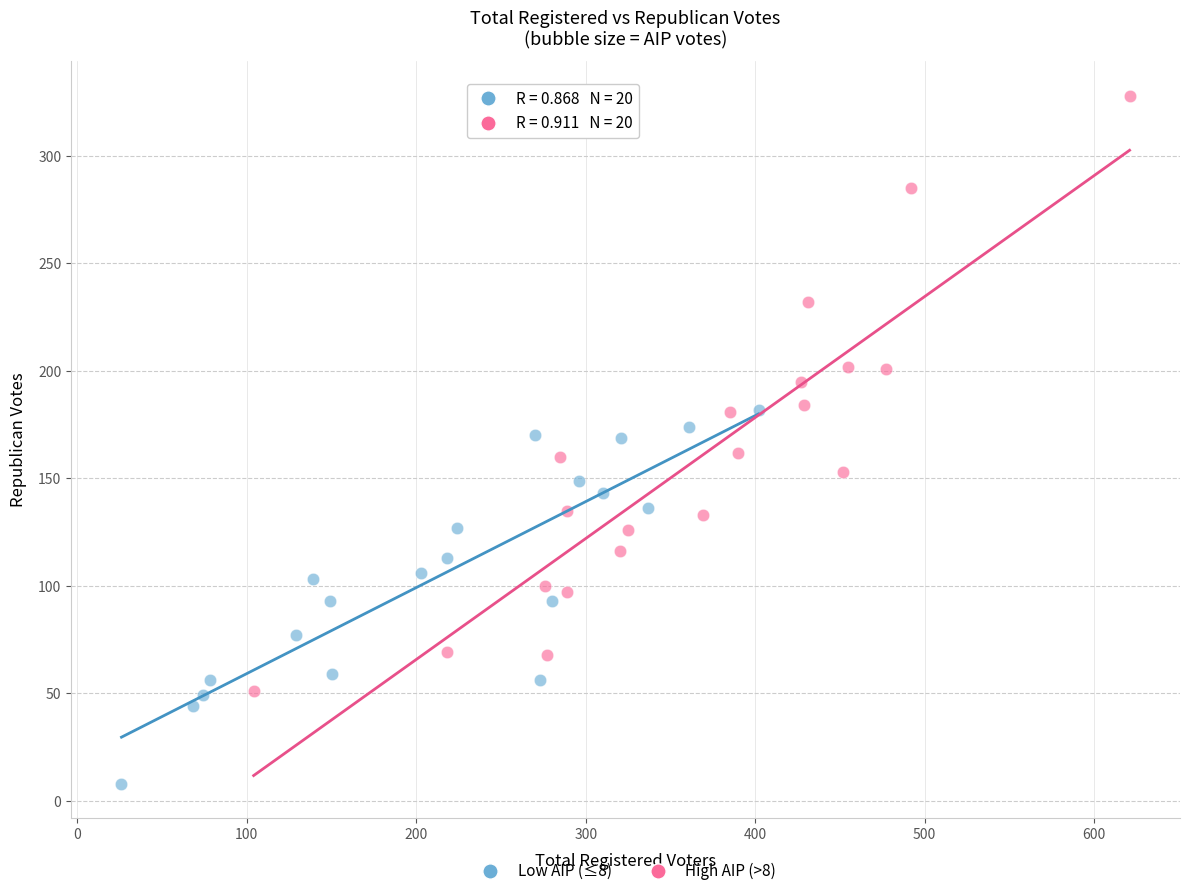

What are all the series names shown in the legend?

Low AIP (≤8), High AIP (>8)